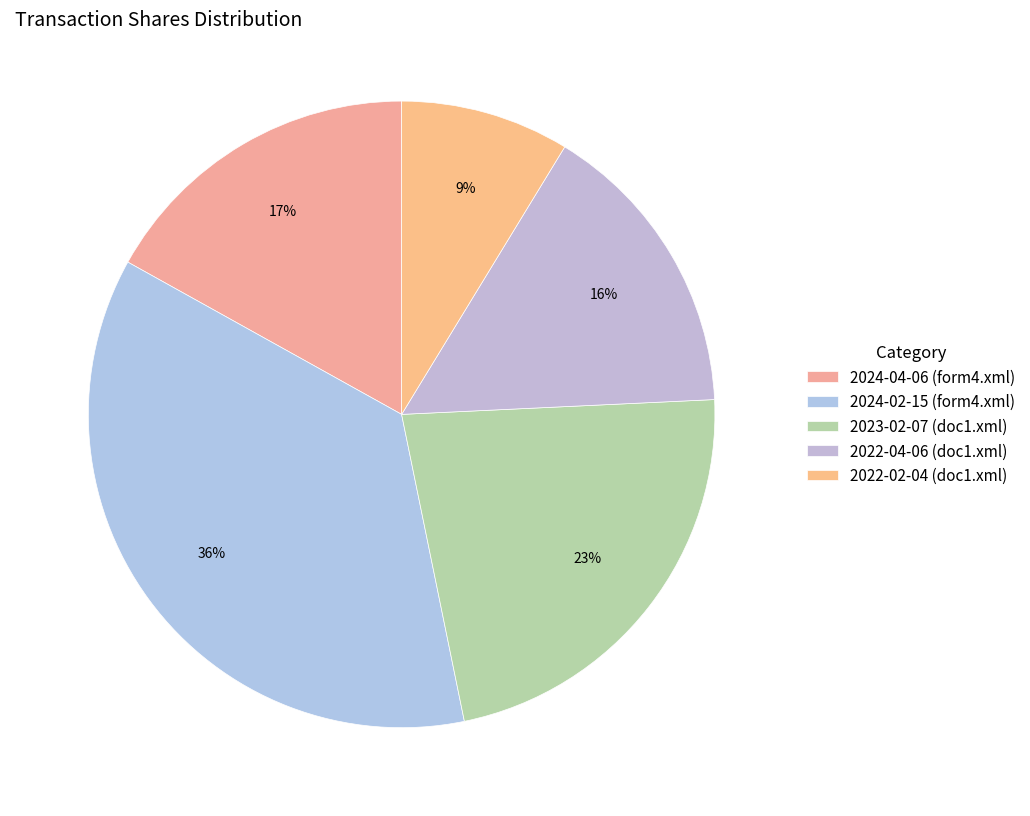

Is there a majority slice in this chart?

No